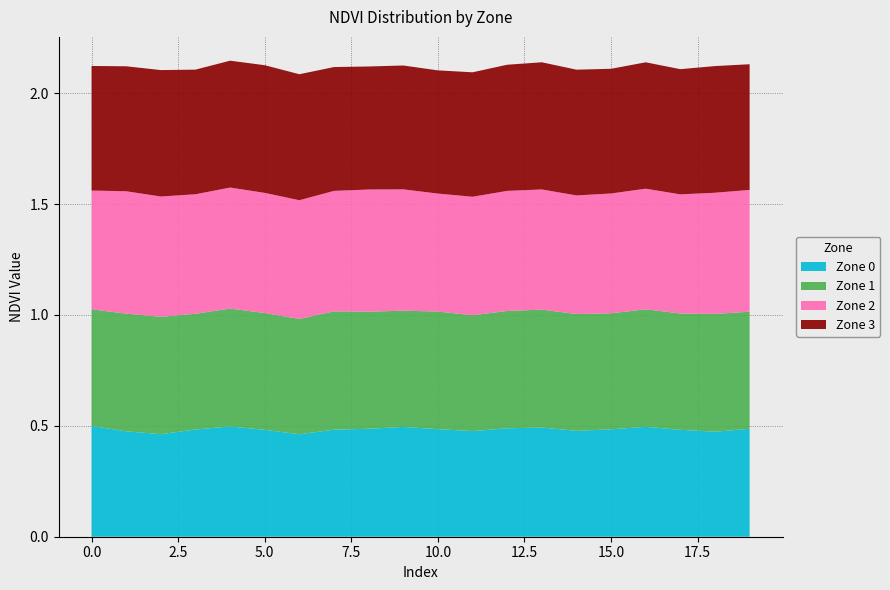

Reading left to right, what are all the values shown in this chart?

Zone 0: 0.5	0.5	0.5	0.5	0.5	0.5	0.5	0.5	0.5	0.5	0.5	0.5	0.5	0.5	0.5	0.5	0.5	0.5	0.5	0.5
Zone 1: 0.5	0.5	0.5	0.5	0.5	0.5	0.5	0.5	0.5	0.5	0.5	0.5	0.5	0.5	0.5	0.5	0.5	0.5	0.5	0.5
Zone 2: 0.5	0.6	0.5	0.5	0.5	0.5	0.5	0.5	0.6	0.5	0.5	0.5	0.5	0.5	0.5	0.5	0.5	0.5	0.5	0.5
Zone 3: 0.6	0.6	0.6	0.6	0.6	0.6	0.6	0.6	0.6	0.6	0.6	0.6	0.6	0.6	0.6	0.6	0.6	0.6	0.6	0.6